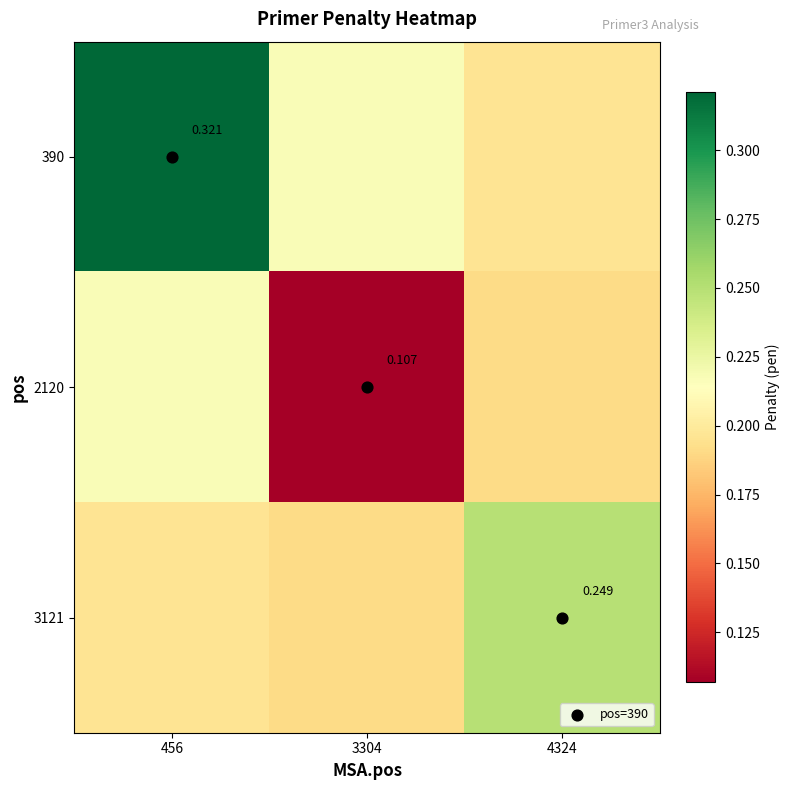

Is it true that 3121 equals 0.2 at 456?

True